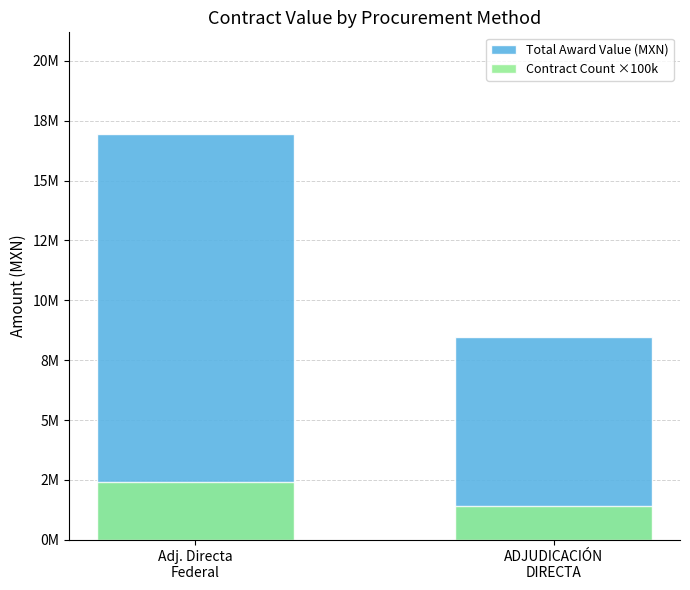

What is the sum of the Total Award Value (MXN) values at ADJUDICACIÓN
DIRECTA and Adj. Directa
Federal?

25403672.7